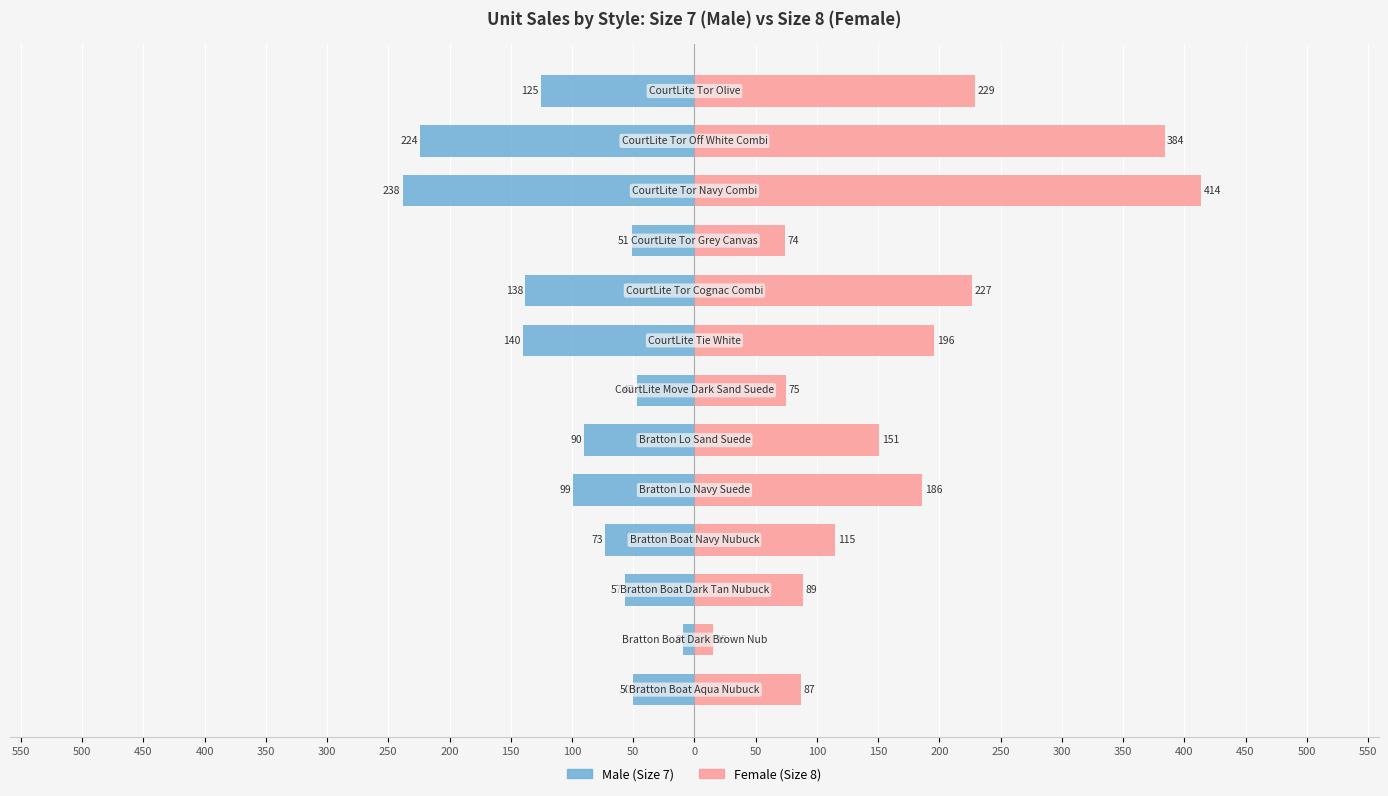

How many bars are there in total?

26